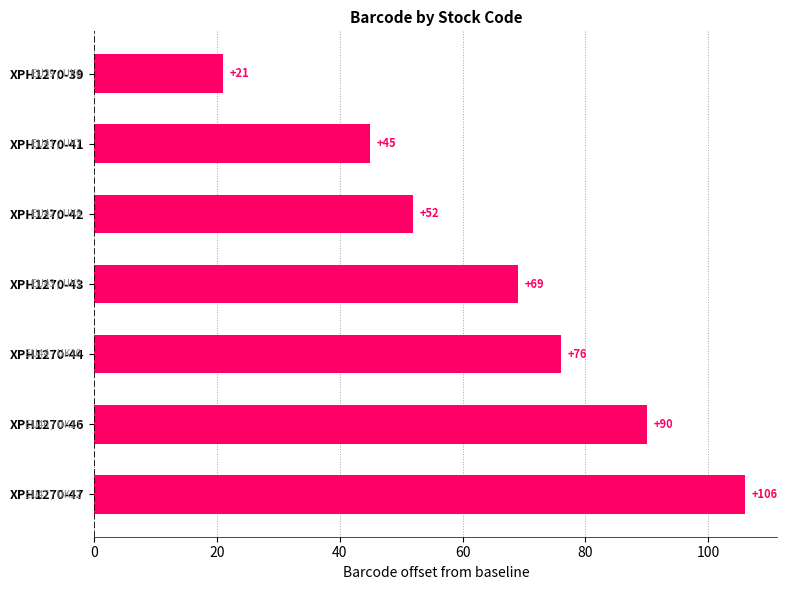

The chart shows a value of 45 at XPH1270-41. True or false?

True